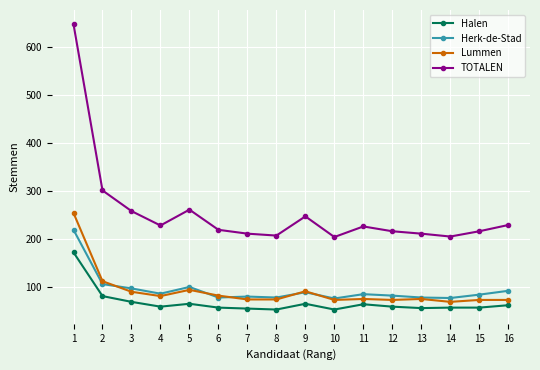

The value of TOTALEN at 6 is 220. True or false?

True